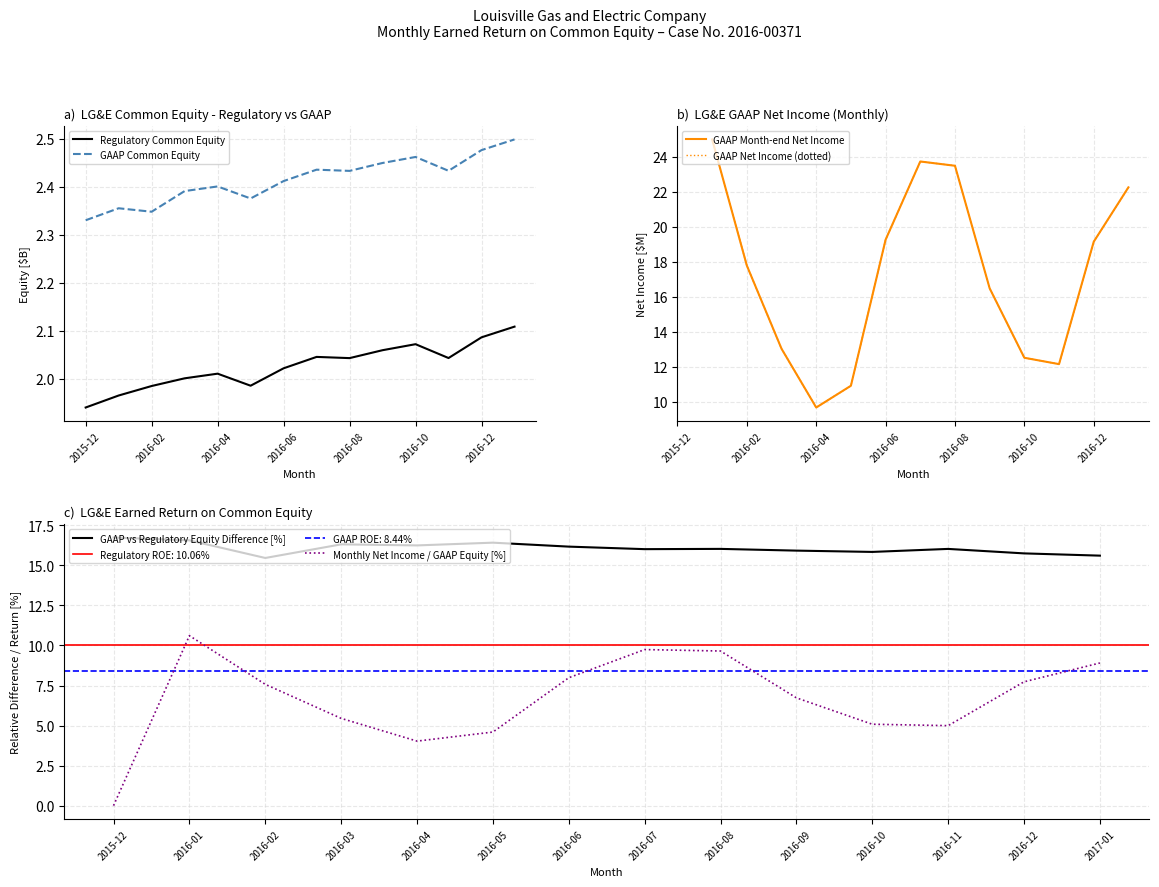

Which series has the largest range (max minus min)?

GAAP Month-end Net Income